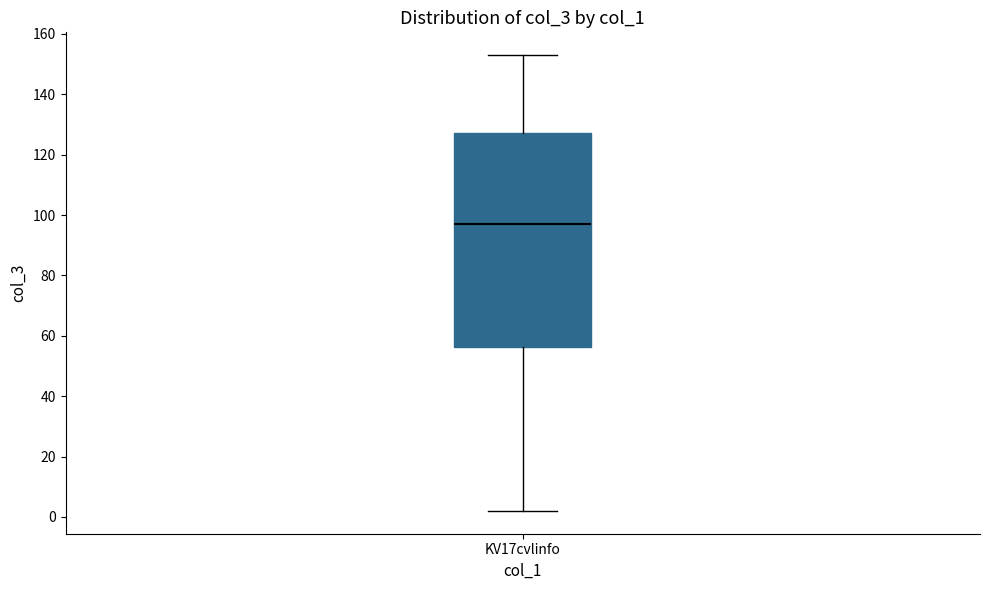

Read this box plot against the y-axis: the position of the median line, the range covered by the box, and the ends of both whiskers. The values are not printed on the chart, so give them approximately, as read against the axis.

median 98, box 56 to 128, whiskers 2 to 154